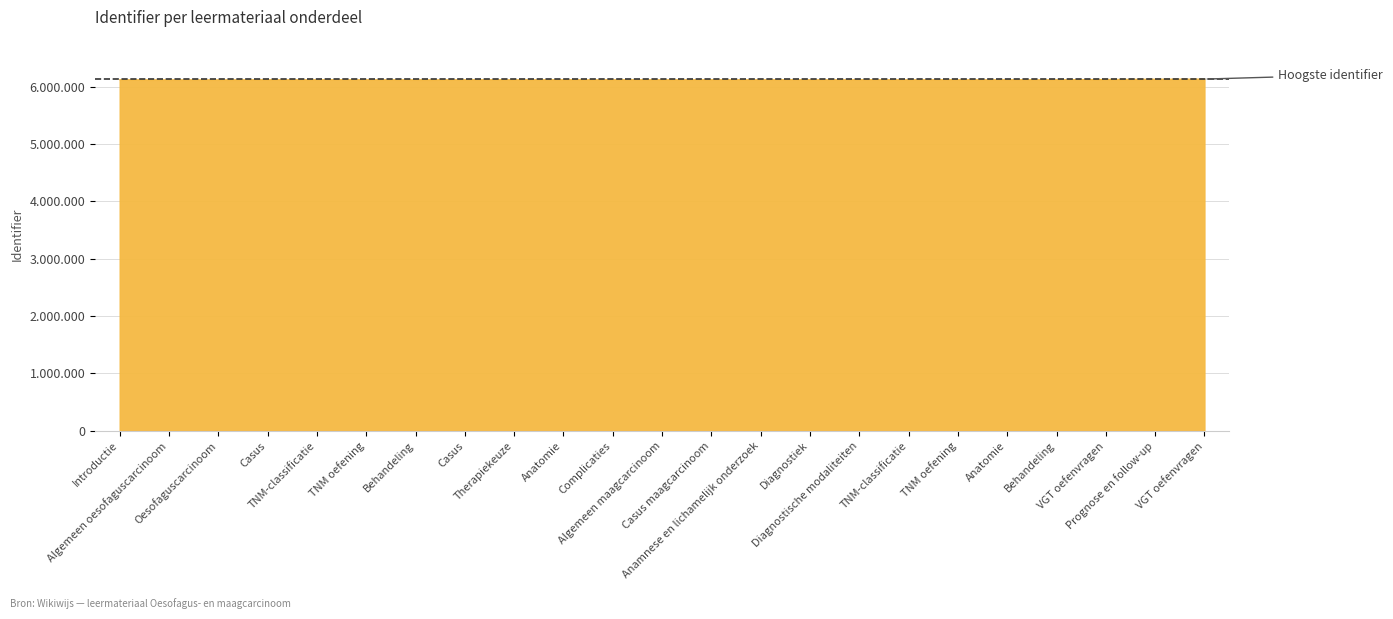

At which label does the data first exceed 6120840?

TNM oefening